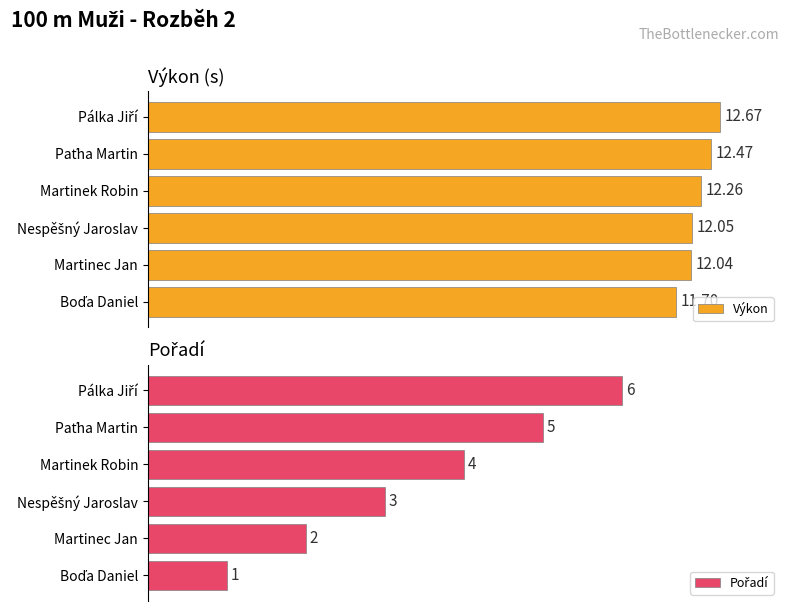

How many data points does each series have?

6